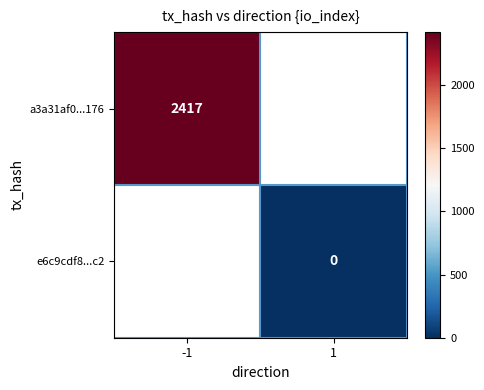

Is the value of a3a31af0...176 at -1 greater than the value of e6c9cdf8...c2 at 1?

Yes